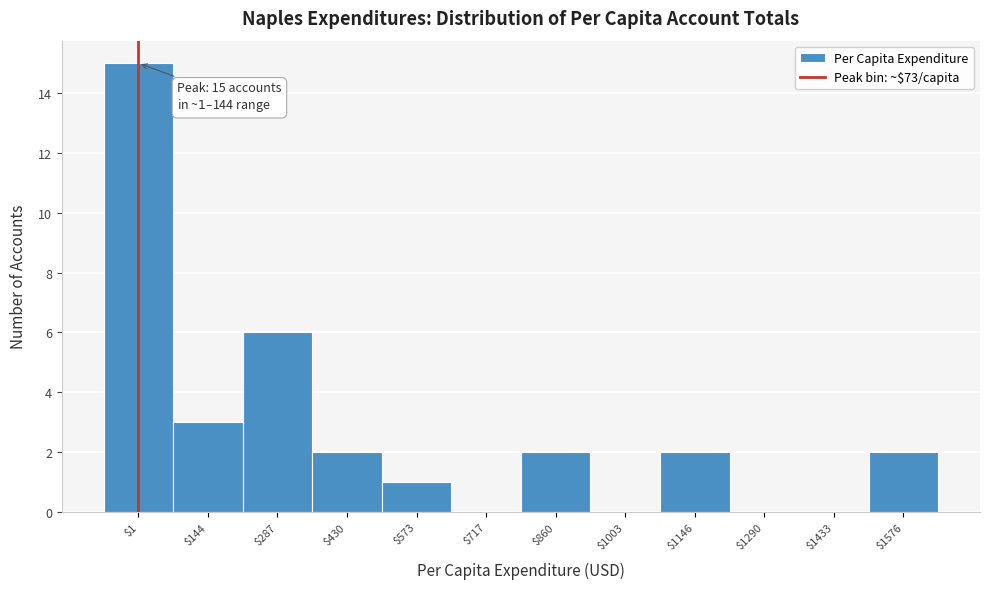

Which category has the highest value across all series?

$1